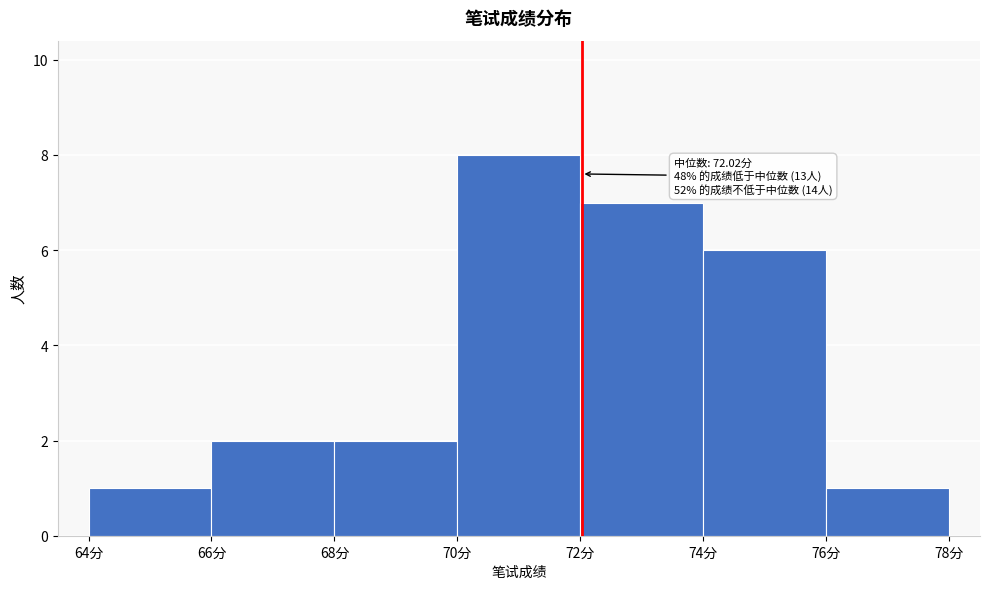

Which range on the x-axis has the tallest bar?

70 to 72